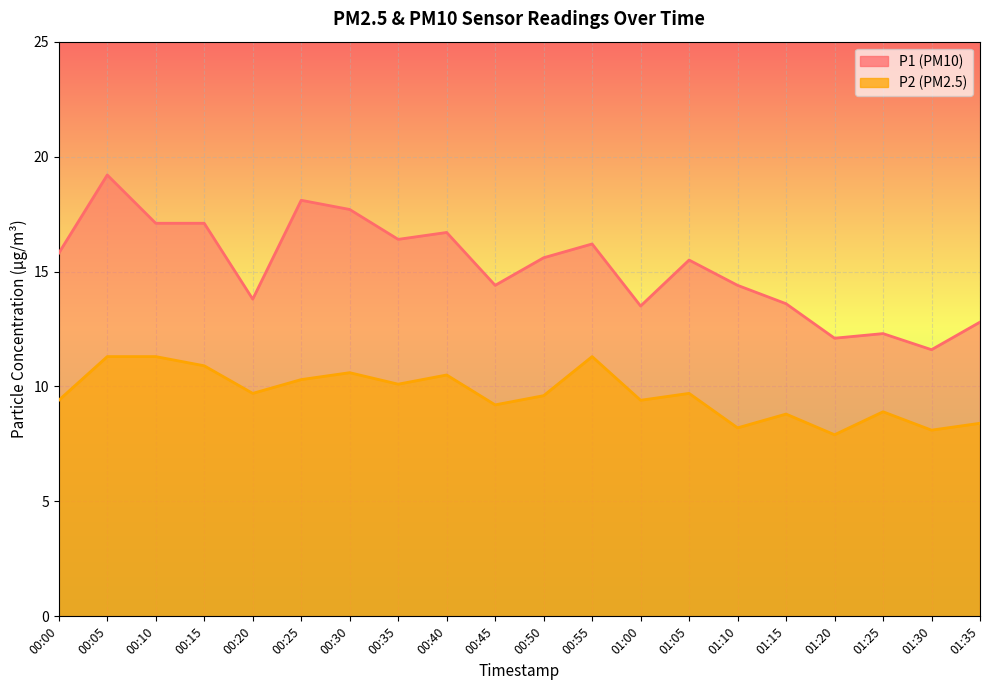

Reading left to right, list all the values displayed in this chart.

P1: 15.8	19.2	17.1	17.1	13.8	18.1	17.7	16.4	16.7	14.4	15.6	16.2	13.5	15.5	14.4	13.6	12.1	12.3	11.6	12.8
P2: 9.4	11.3	11.3	10.9	9.7	10.3	10.6	10.1	10.5	9.2	9.6	11.3	9.4	9.7	8.2	8.8	7.9	8.9	8.1	8.4